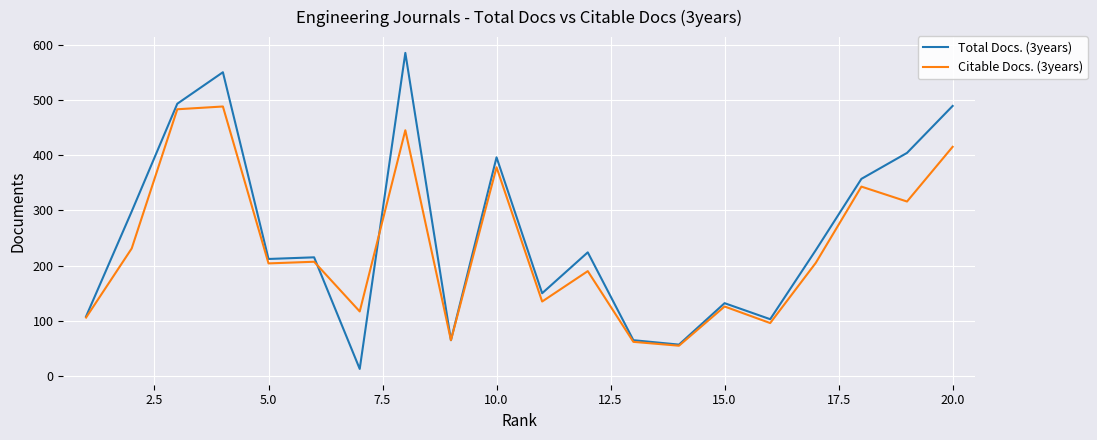

List the series in order of their peak value, highest first.

Total Docs. (3years), Citable Docs. (3years)